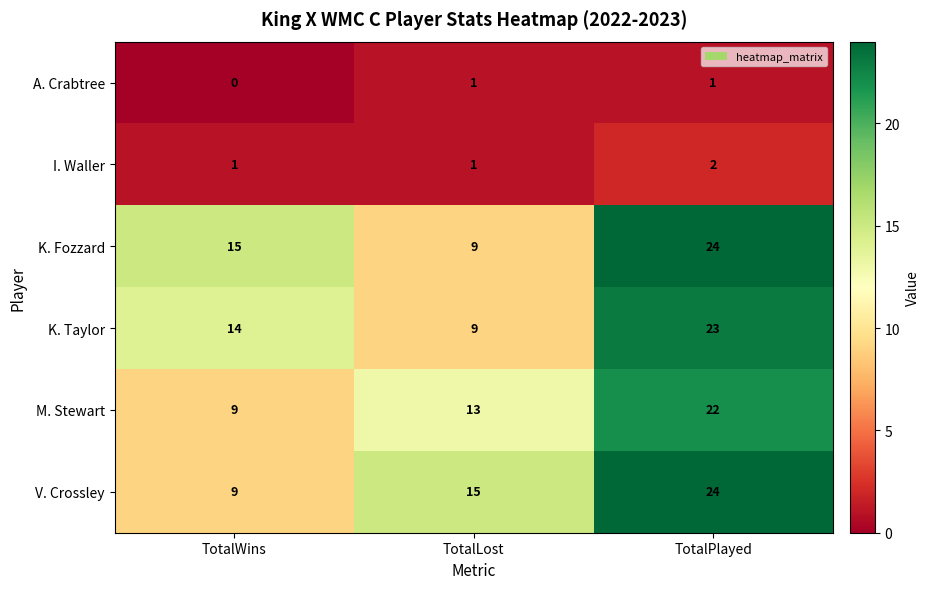

The value of M. Stewart at TotalWins is 15. True or false?

False